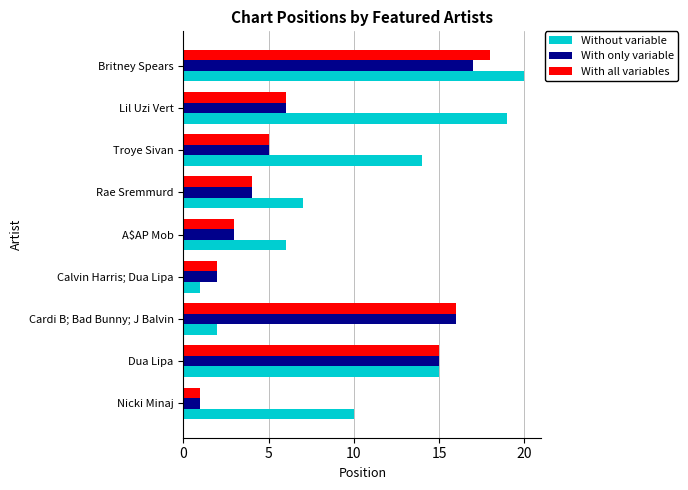

List the labels in order of Without variable value, largest first.

Britney Spears, Lil Uzi Vert, Dua Lipa, Troye Sivan, Nicki Minaj, Rae Sremmurd, A$AP Mob, Cardi B; Bad Bunny; J Balvin, Calvin Harris; Dua Lipa